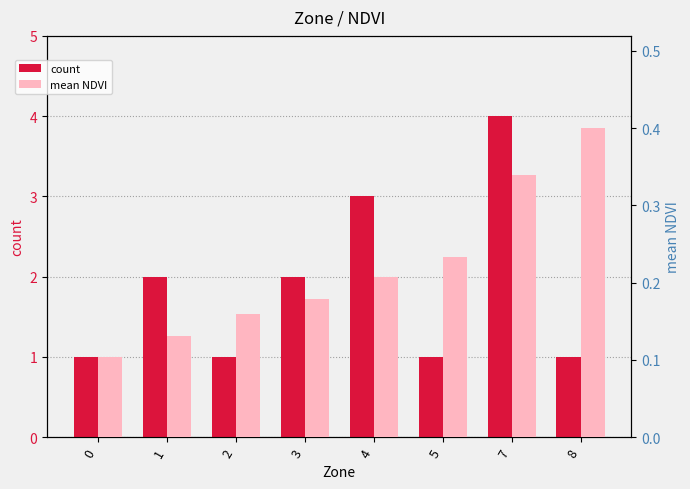

What is the value of the mean NDVI bar at the 4th from the left?

0.2